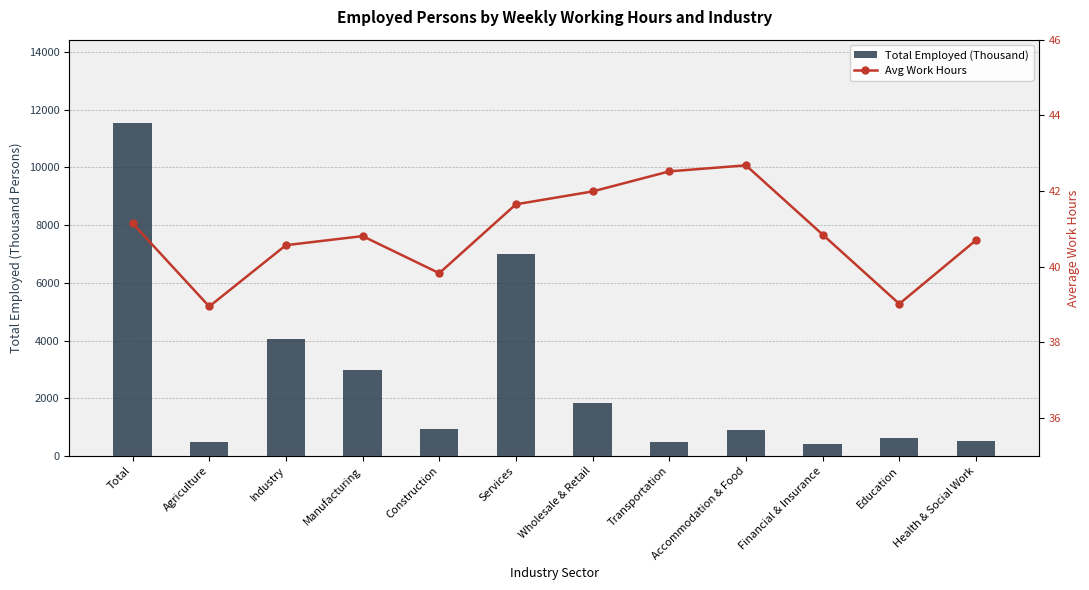

What is the value of the Total Employed (Thousand) bar at the 4th from the left?

2995.0